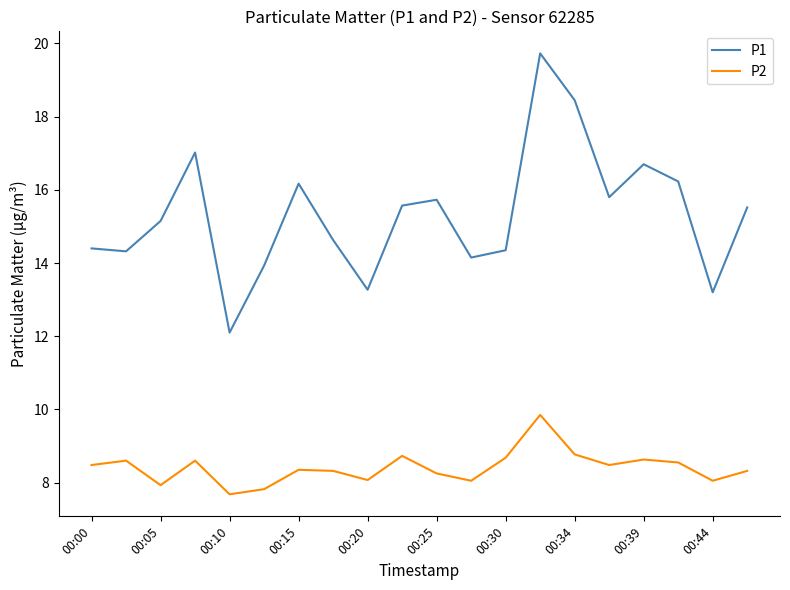

Which series has the widest spread of values?

P1